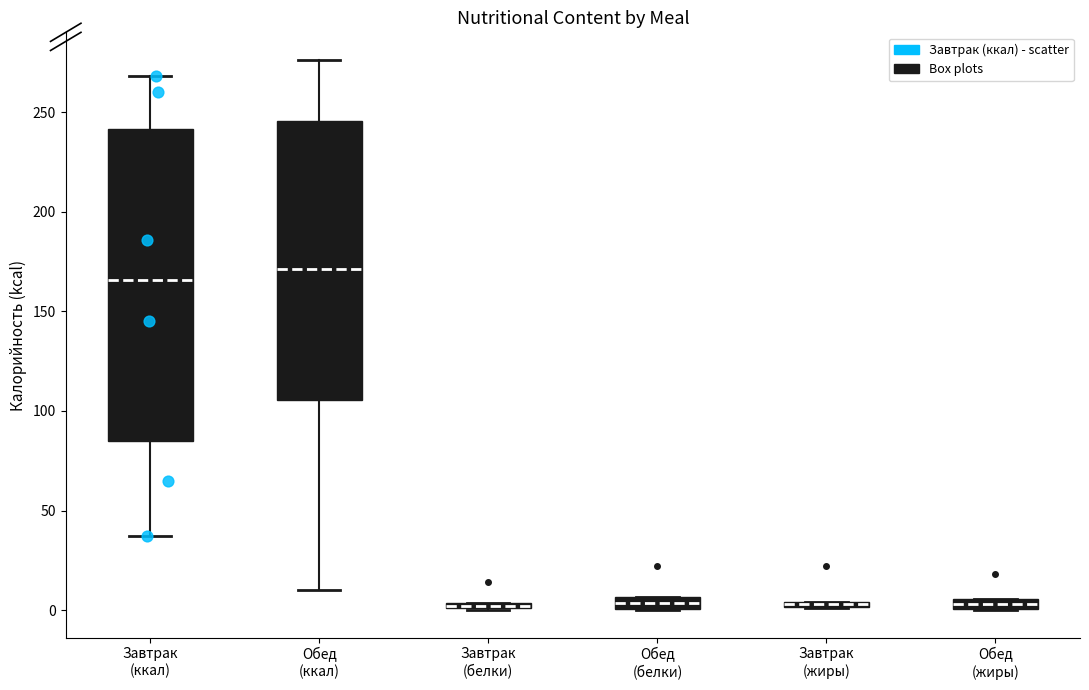

Which box is the tallest, from its lower edge to its upper edge?

Завтрак (ккал)